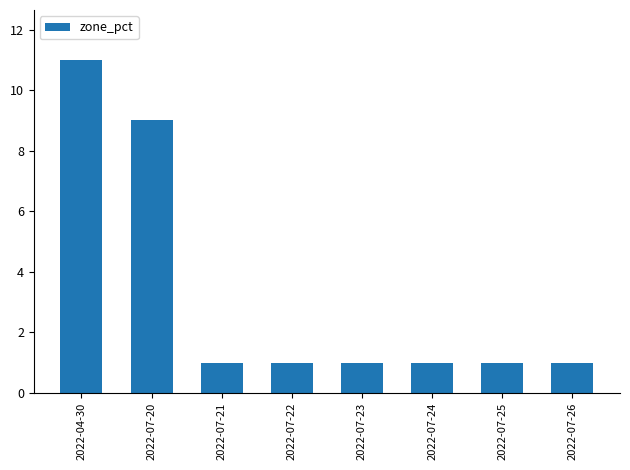

Count the values in the range 1 to 9.

7